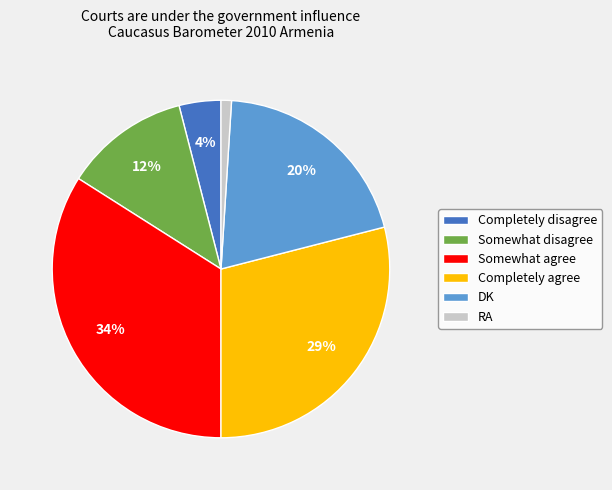

Is the sum of Somewhat disagree and Somewhat agree greater than half?

No